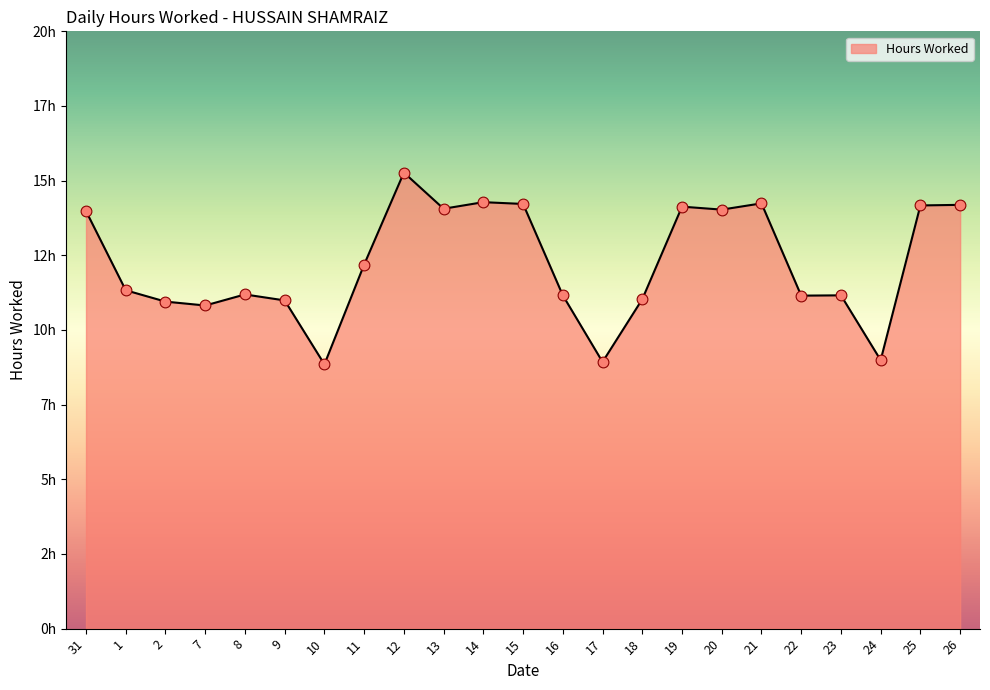

What is the change in value from 14 to 26?

-0.1